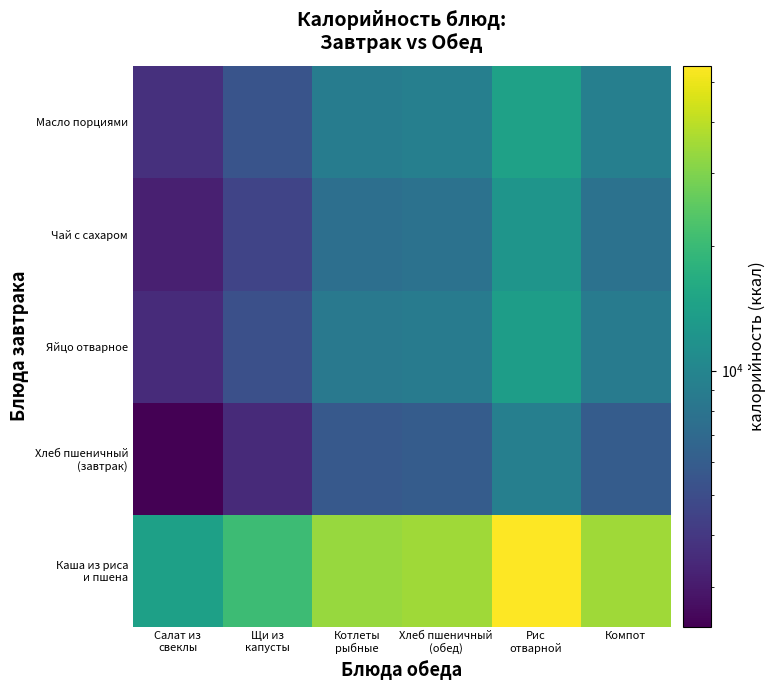

At how many categories does at least one series exceed 19590?

5